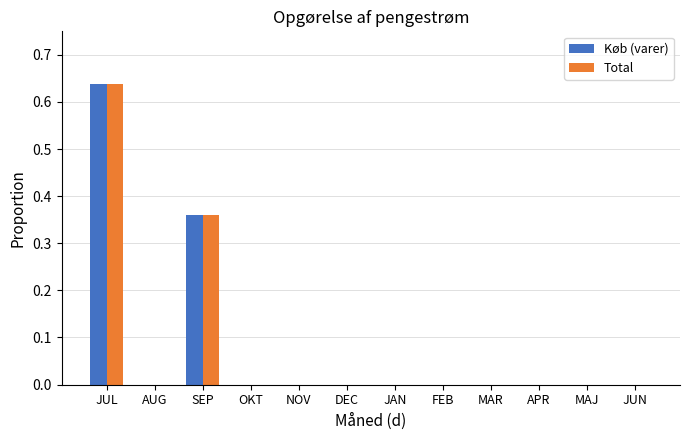

Which category has the highest value in the Total series?

JUL